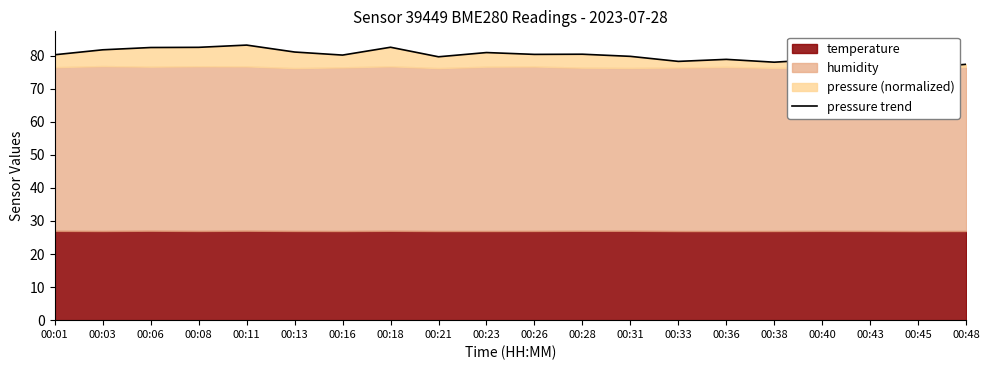

What is the difference between the maximum and minimum values?

7.0